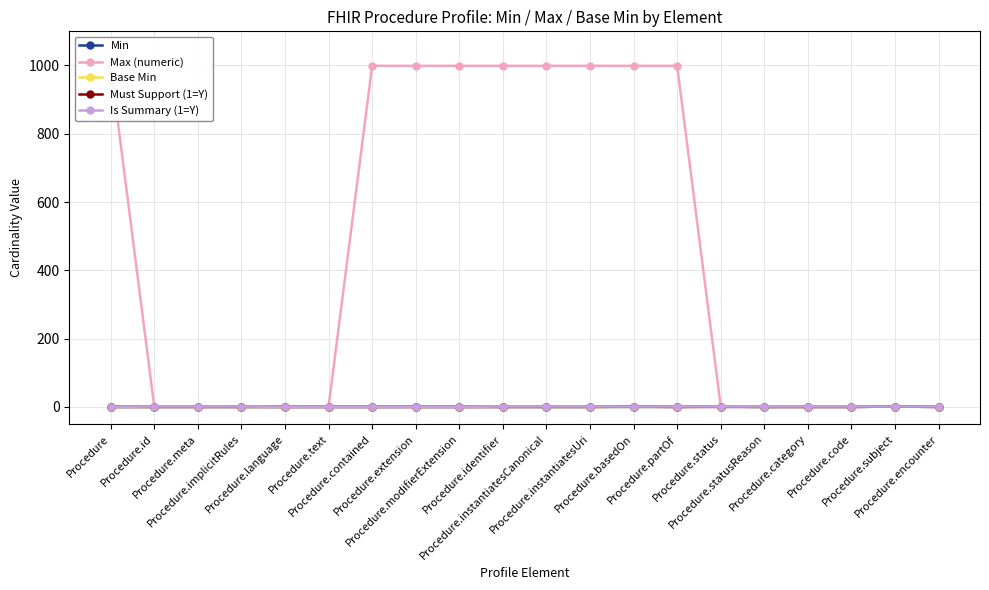

True or false: Min and Is Summary (1=Y) cross at least once.

False